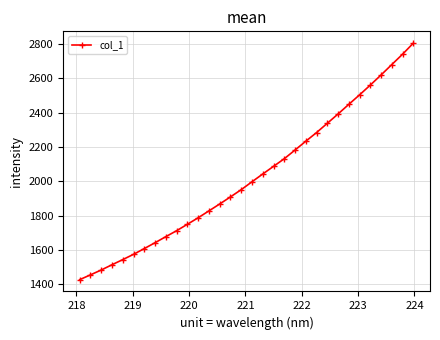

What is the sum of all values?

64777.8